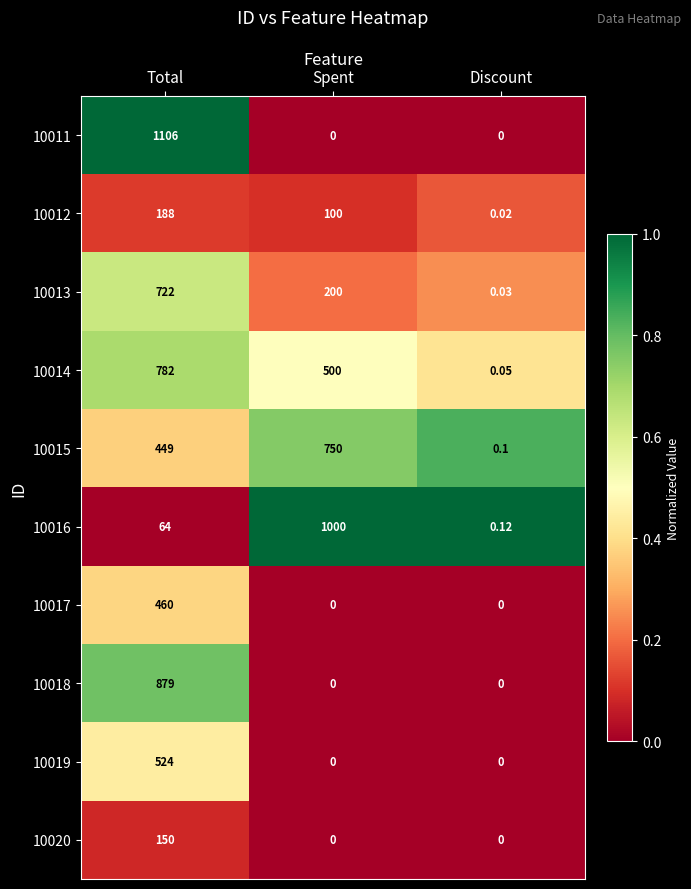

At which category is the sum across all series the highest?

Total